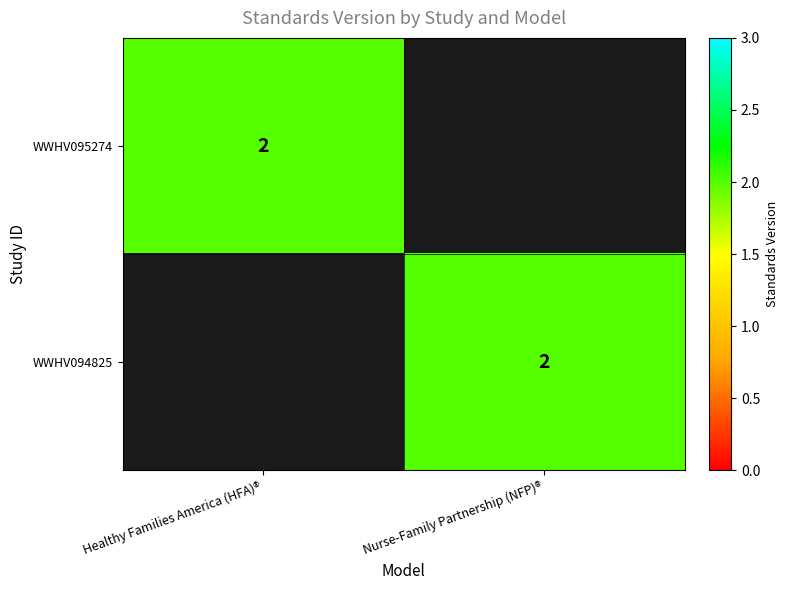

The value of WWHV094825 at Nurse-Family Partnership (NFP)® is 2. True or false?

True